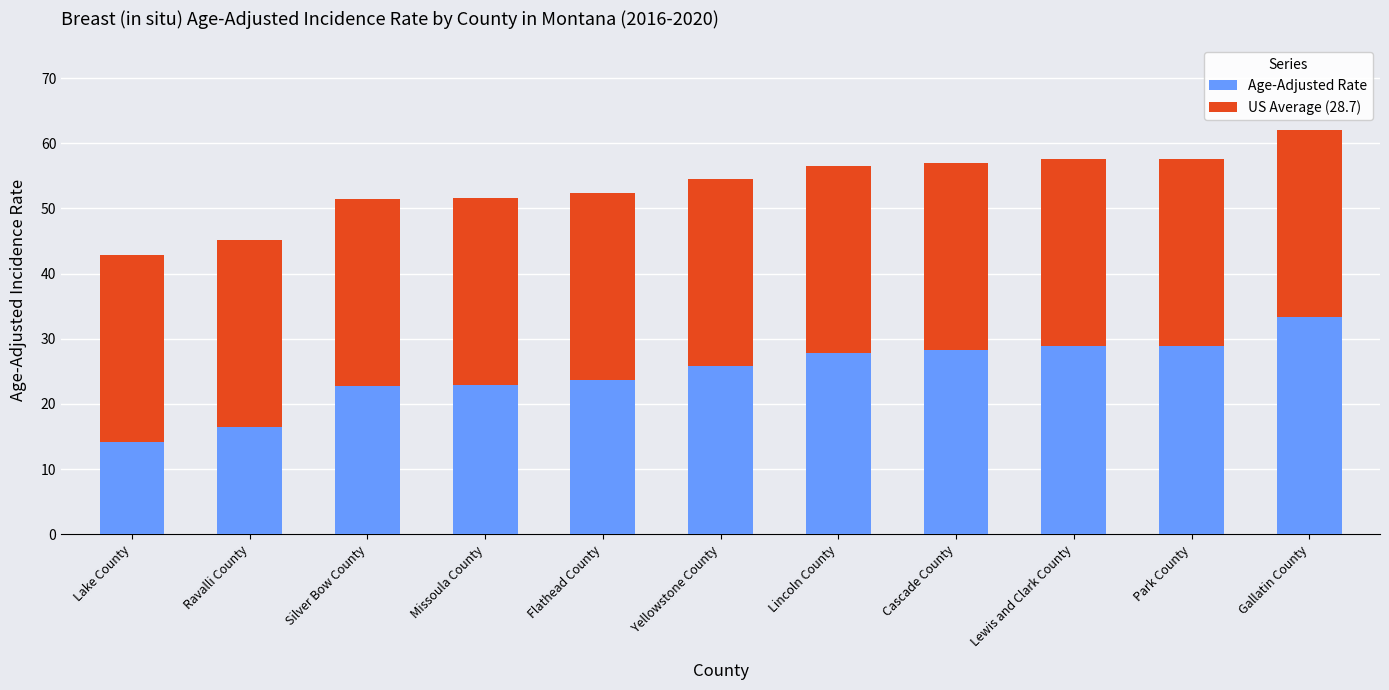

How many bars are there in total?

11